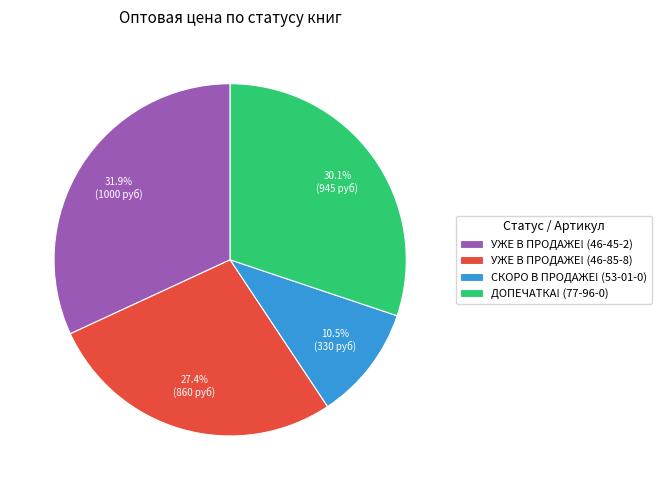

Which has a higher value, УЖЕ В ПРОДАЖЕ! (46-85-8) or СКОРО В ПРОДАЖЕ! (53-01-0)?

УЖЕ В ПРОДАЖЕ! (46-85-8)